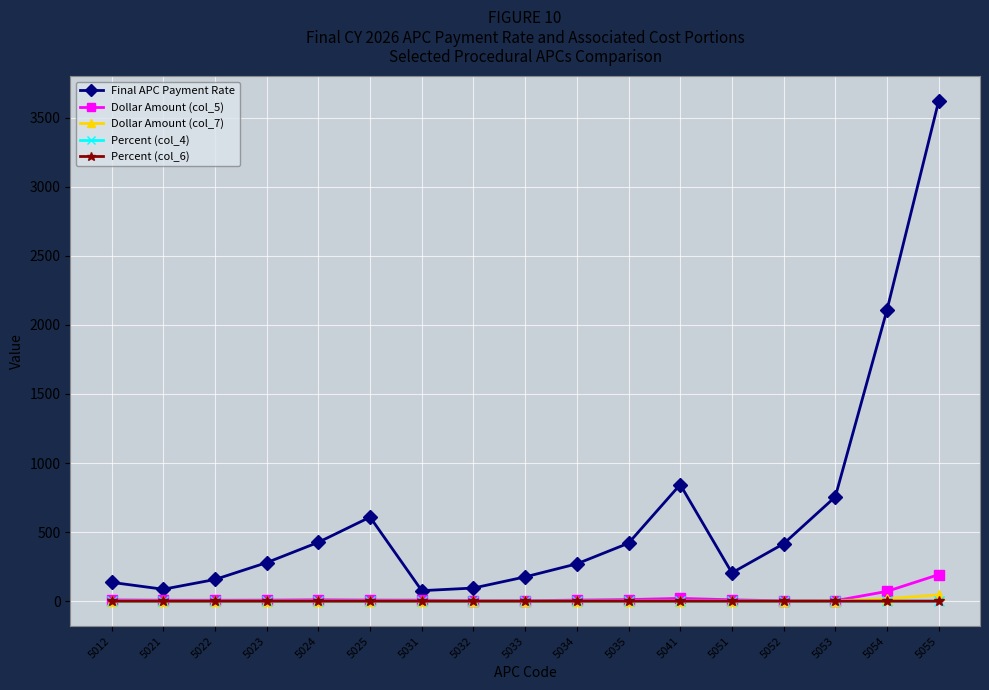

What is the greatest value displayed?

3620.5